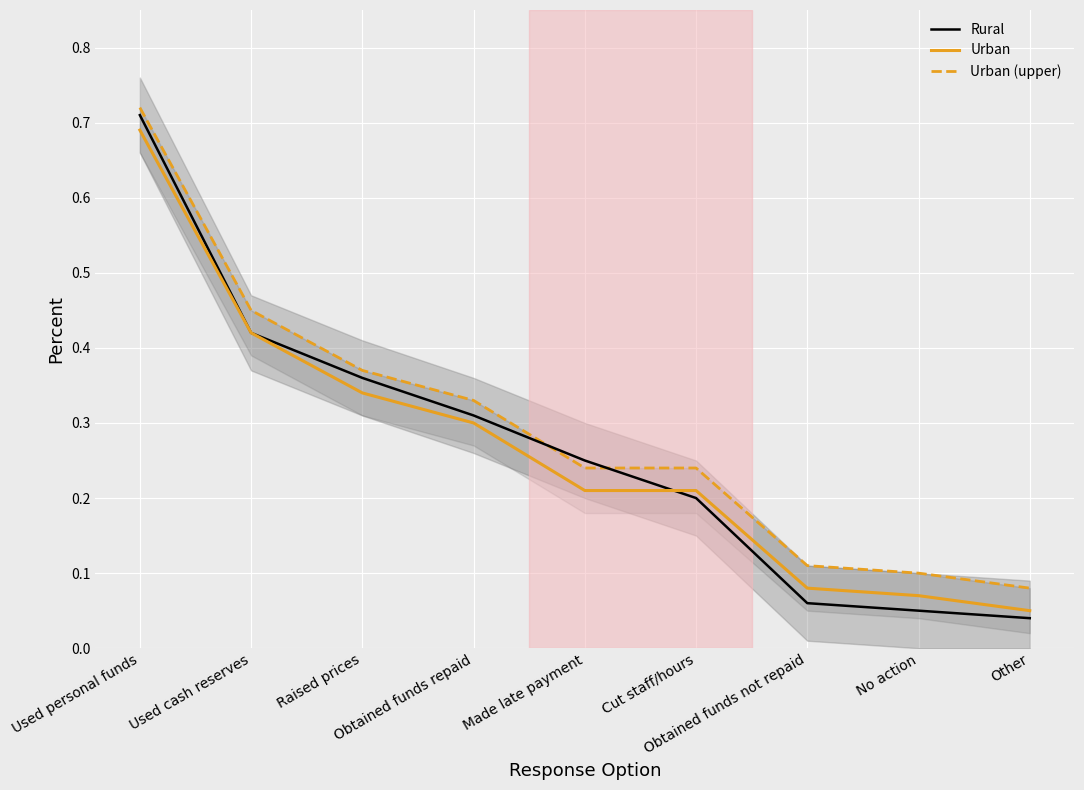

At which category is the sum across all series the highest?

Used personal funds